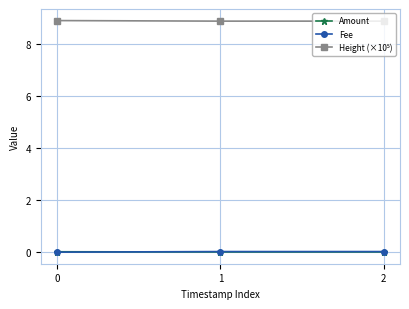

How many lines are shown in the chart?

3